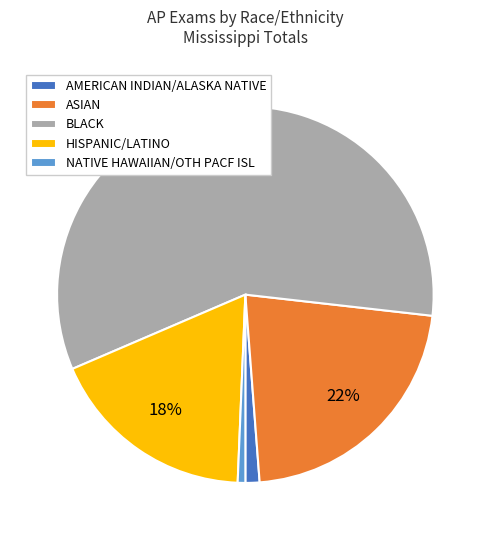

What percentage is the NATIVE HAWAIIAN/OTH PACF ISL slice, to the nearest percent?

1%